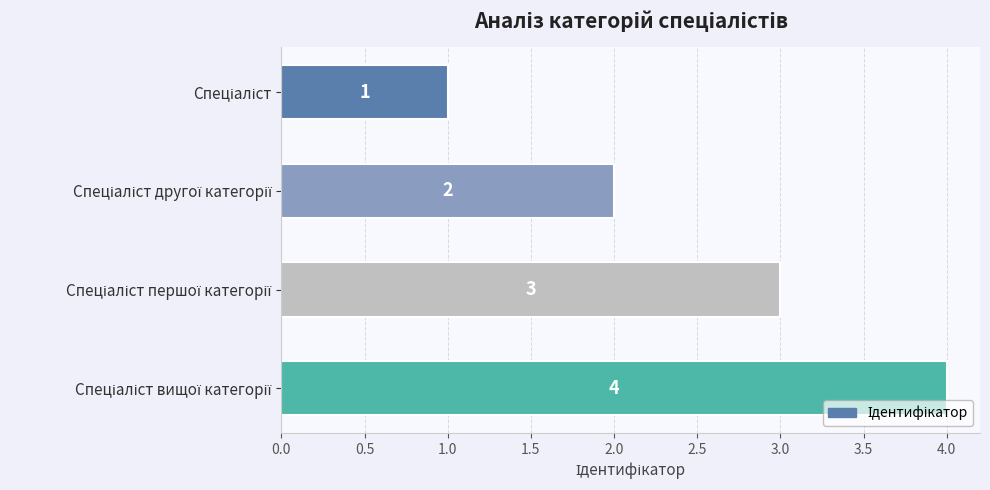

What is the value of the 2nd bar from the top?

2